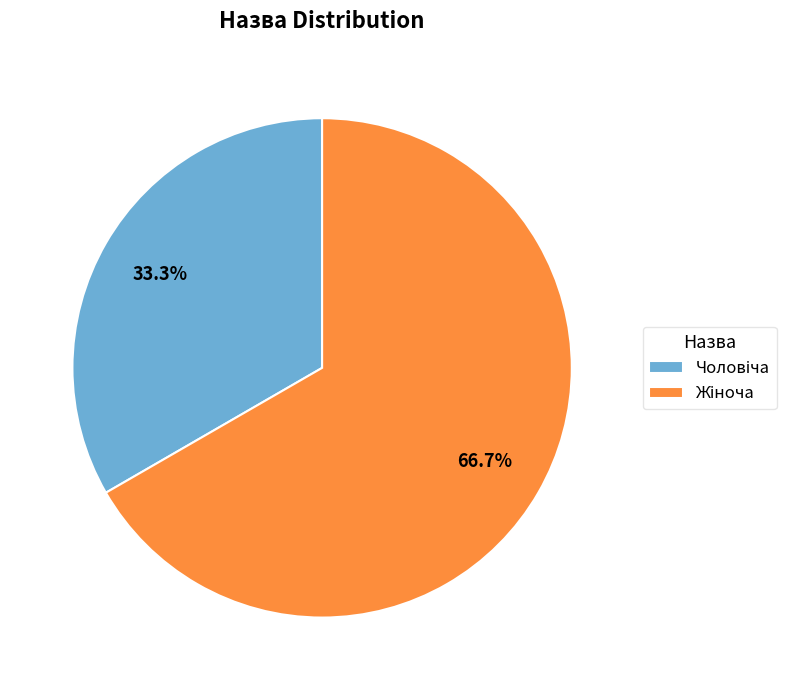

How many segments does this pie chart have?

2